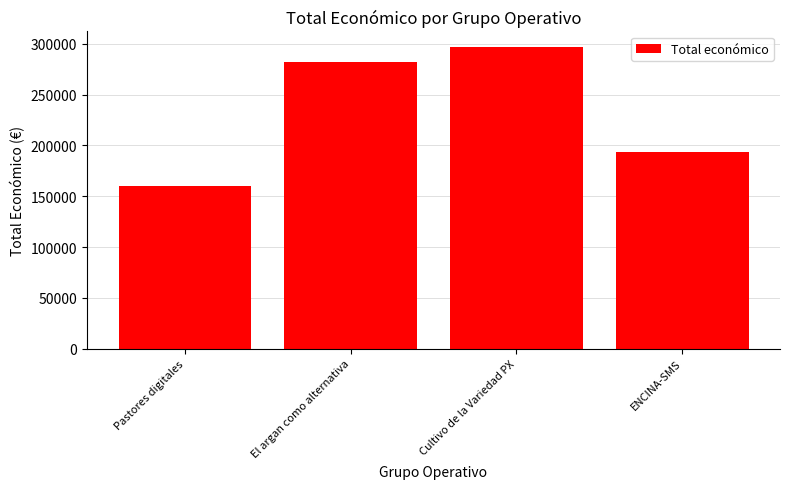

What value does the data have at Cultivo de la Variedad PX, to the nearest 100?

297400